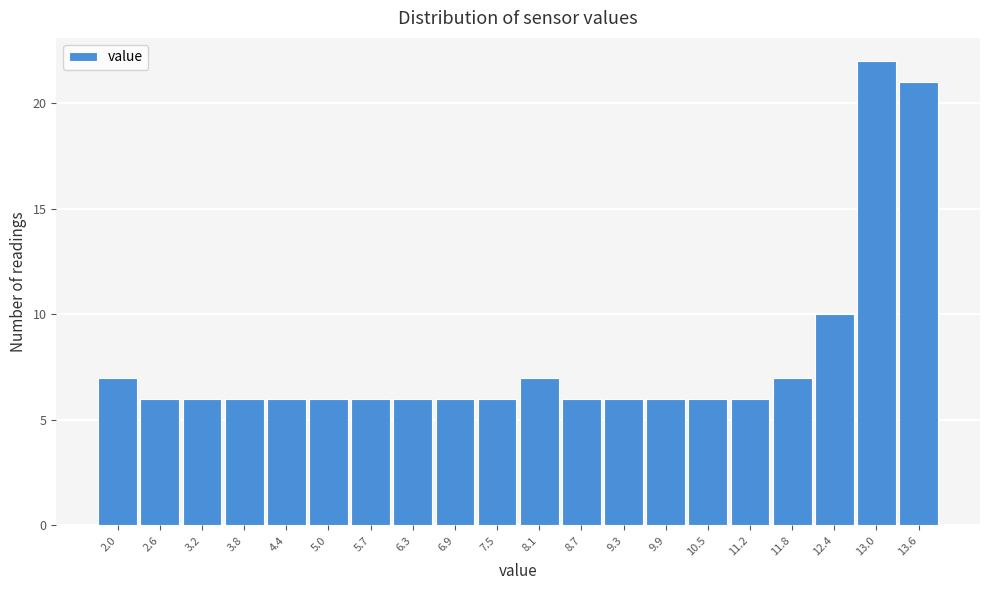

Reading right to left, what are all the values shown in this chart?

21	22	10	7	6	6	6	6	6	7	6	6	6	6	6	6	6	6	6	7